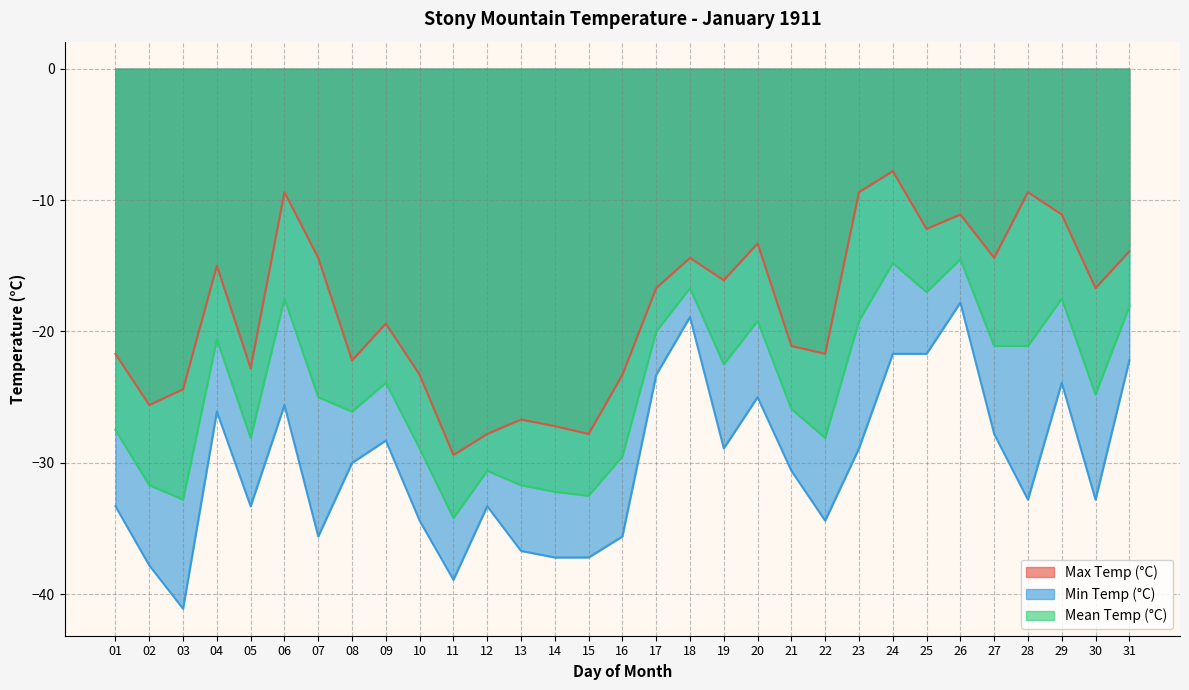

True or false: Mean Temp (°C) and Min Temp (°C) intersect in this chart.

False